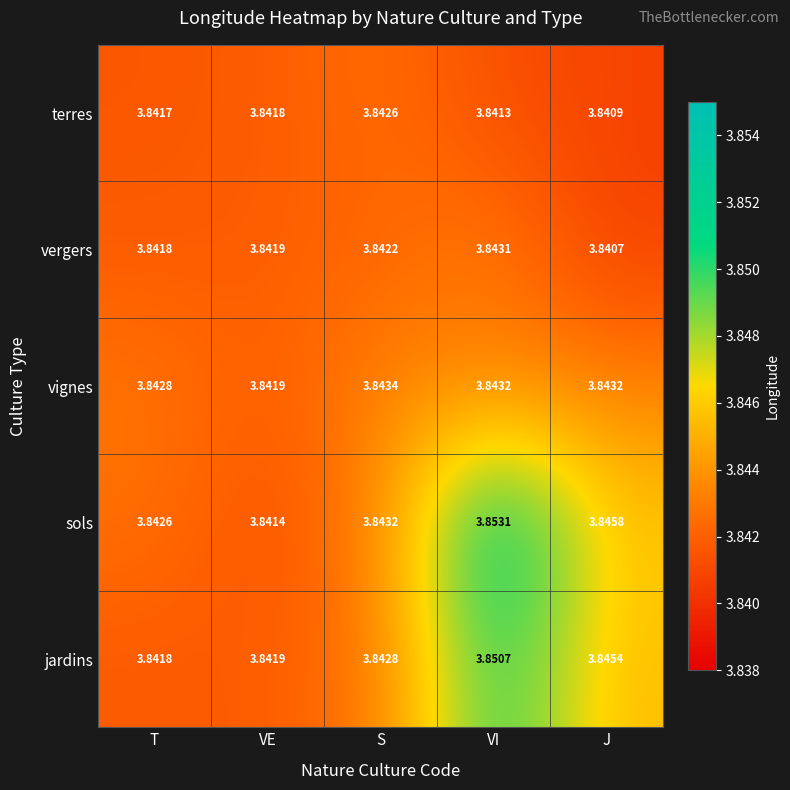

Where is terres nearest to the value 3?

J